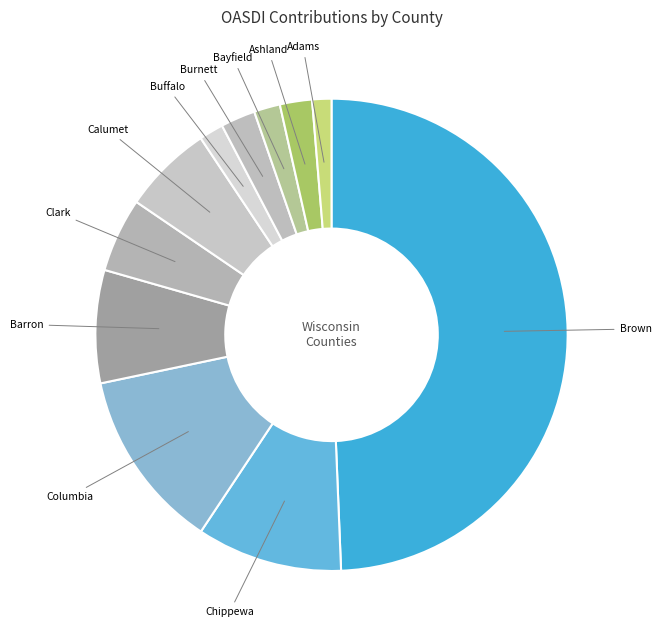

To the nearest percent, what is the average slice percentage?

9%